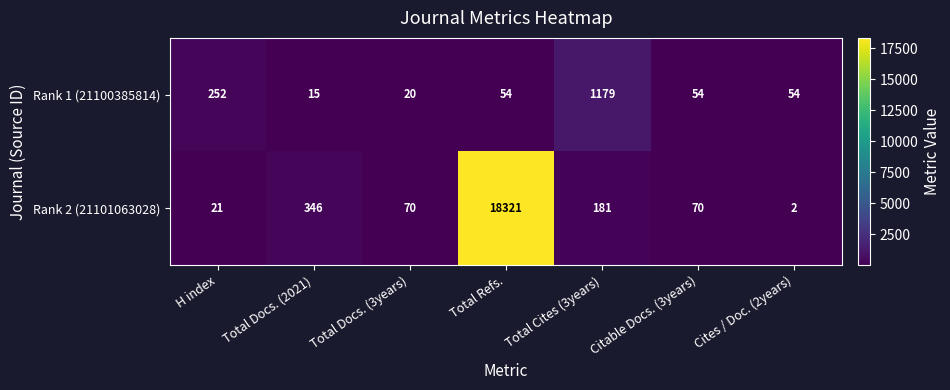

What is the greatest value displayed?

18321